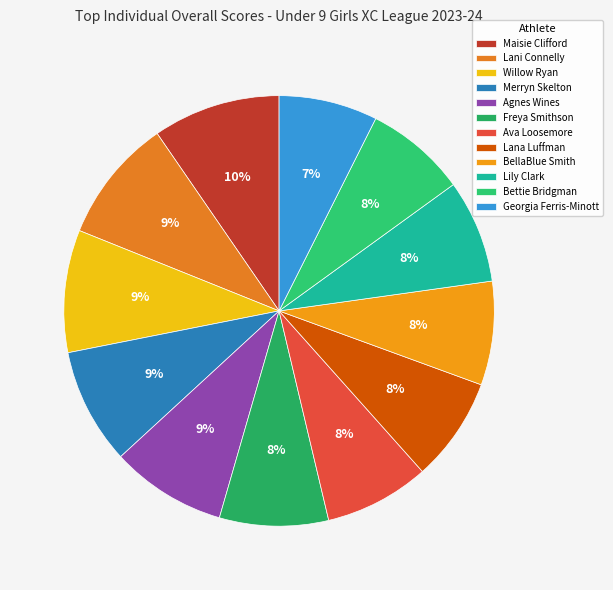

Which slice is the largest?

Maisie Clifford